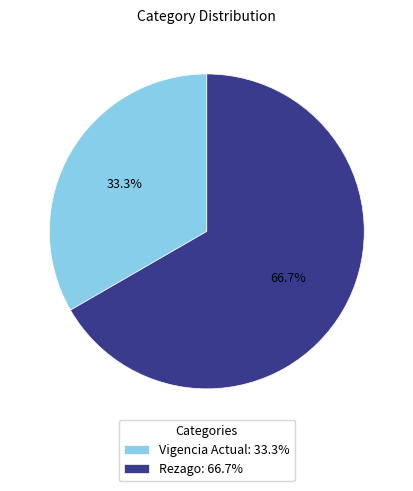

Does any single category account for the majority?

Yes